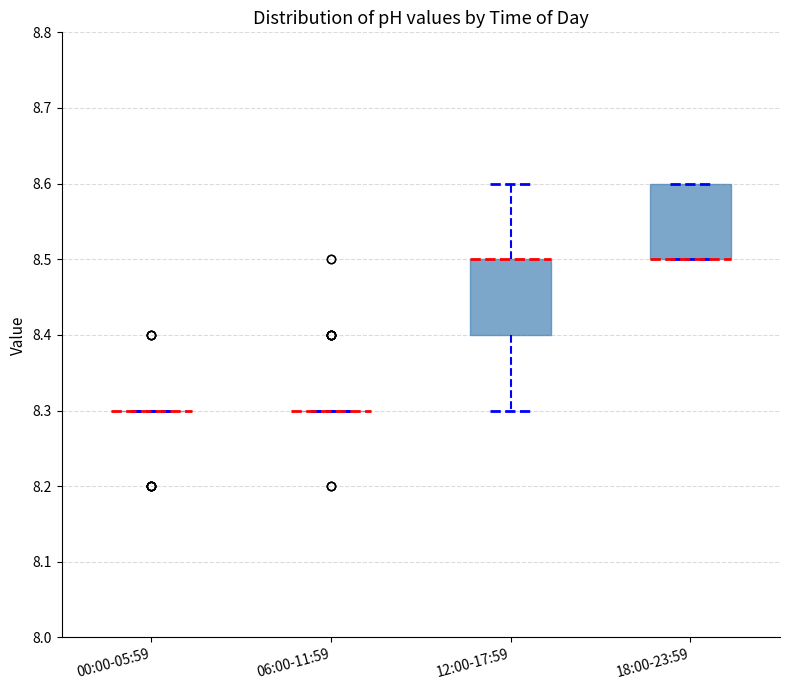

Reading left to right, transcribe this box plot: for each box, give where its median line is, the range the box spans, and where its two whiskers end, as read against the y-axis. The values are not printed on the chart, so give them approximately, as read against the axis.

00:00-05:59: box collapsed to a line at 8.3, whiskers 8.3 to 8.3
06:00-11:59: box collapsed to a line at 8.3, whiskers 8.3 to 8.3
12:00-17:59: median 8.5 (drawn on the box's upper edge), box 8.4 to 8.5, whiskers 8.3 to 8.6
18:00-23:59: median 8.5 (drawn on the box's lower edge), box 8.5 to 8.6, whiskers 8.5 to 8.6